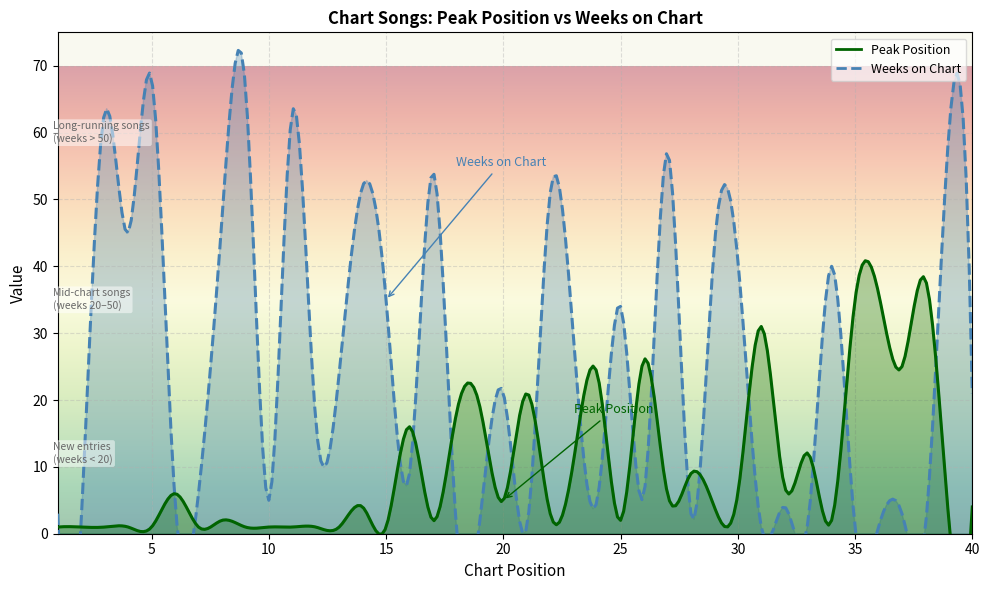

What is the difference between the highest and lowest values at 16?

7